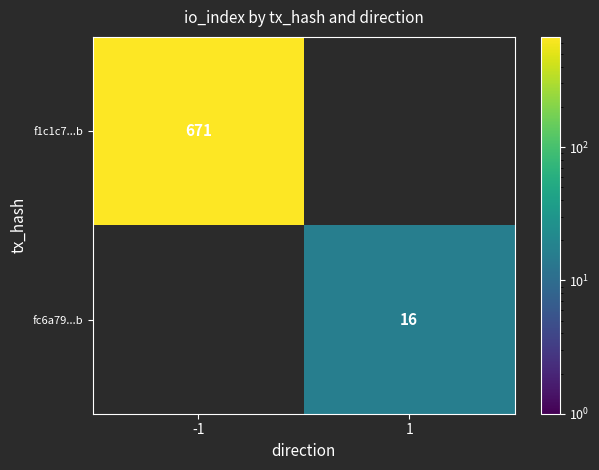

Is it true that fc6a79...b equals 16 at 1?

True